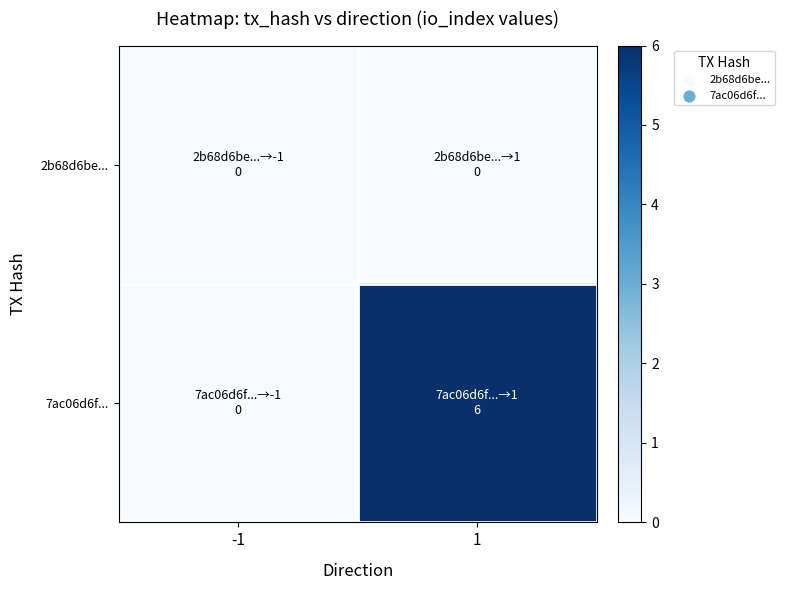

Reading left to right, transcribe all the data shown in this chart.

2b68d6be...: -1=0	1=0
7ac06d6f...: -1=0	1=6